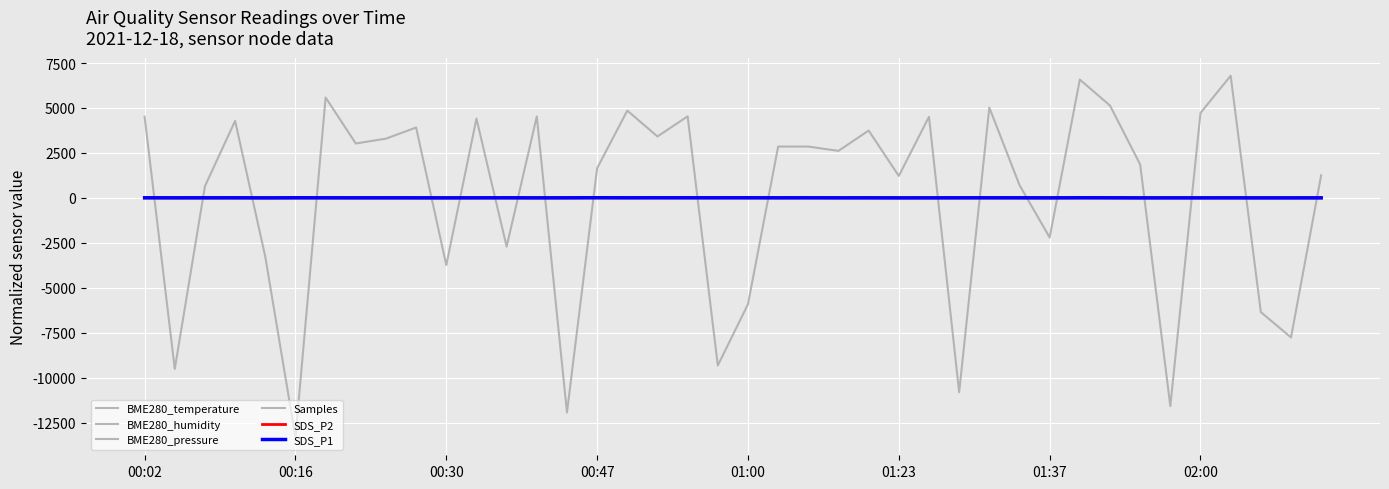

What is the value of the BME280_humidity point at the 17th from the left?

0.3